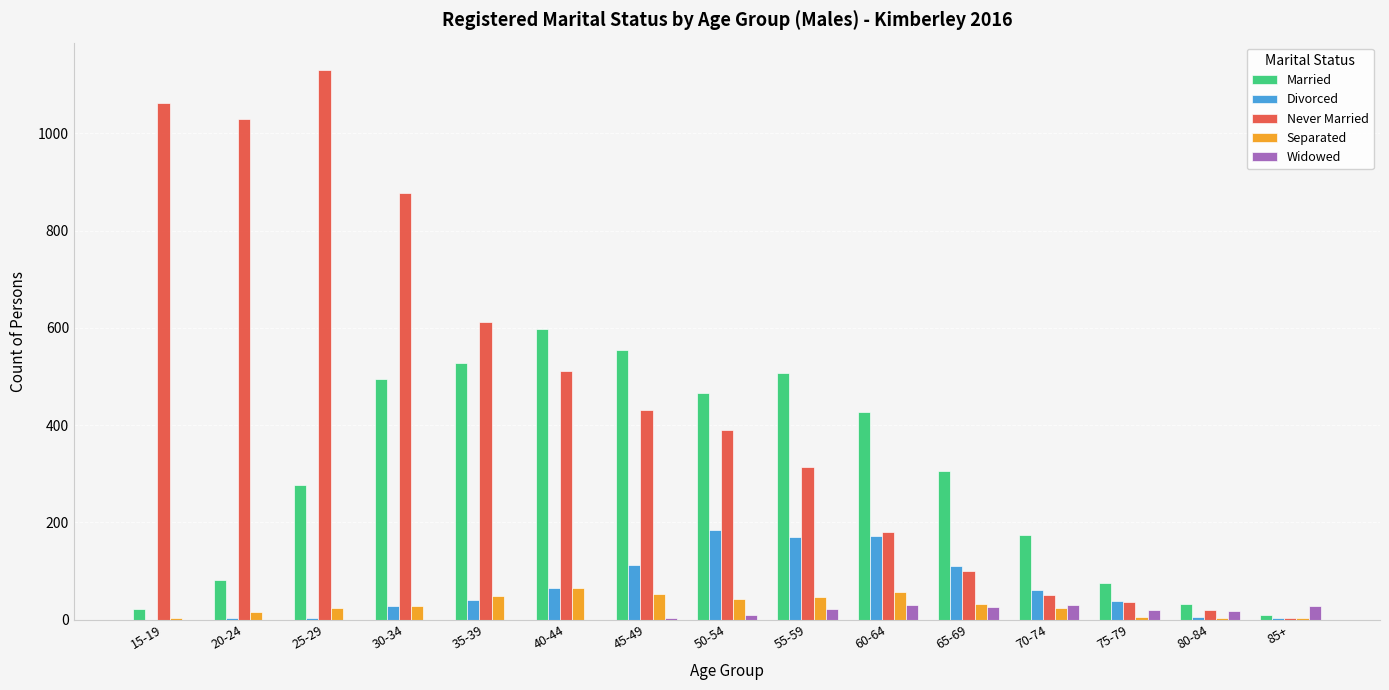

What is the difference between the Never Married values at 80-84 and 55-59?

294